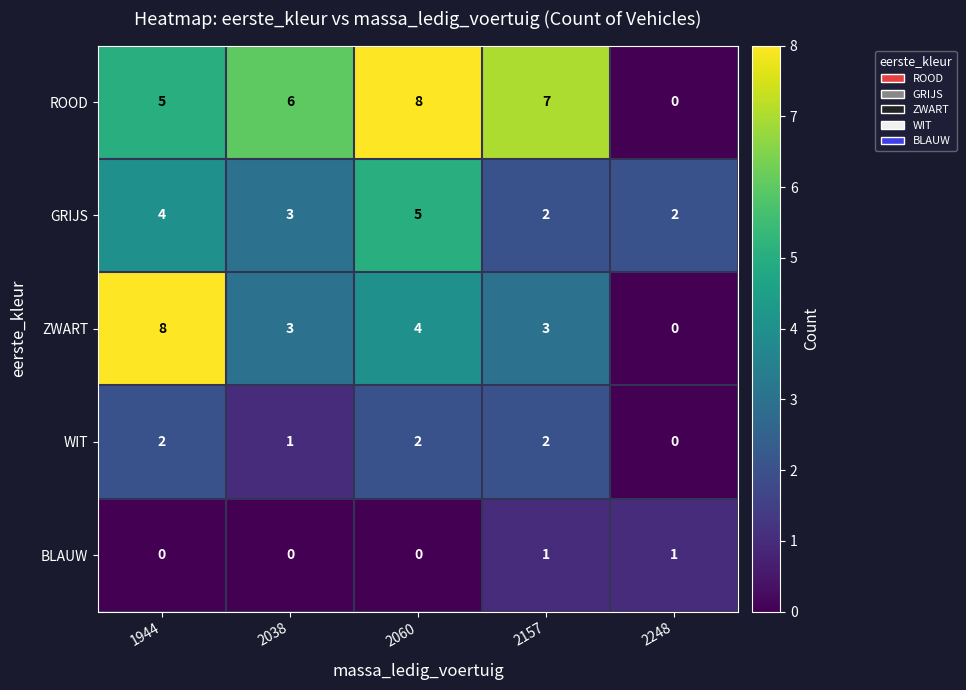

What is the maximum value for GRIJS?

5